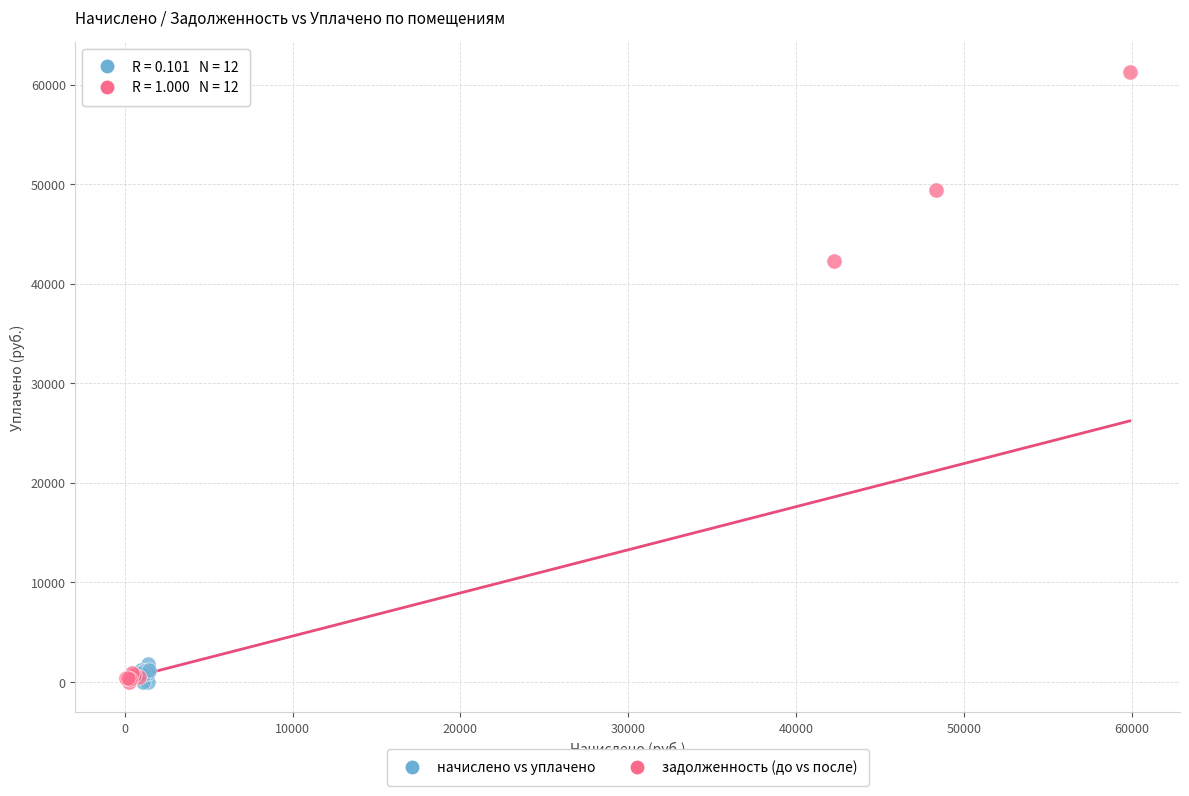

What are all the series names shown in the legend?

начислено vs уплачено, задолженность (до vs после)